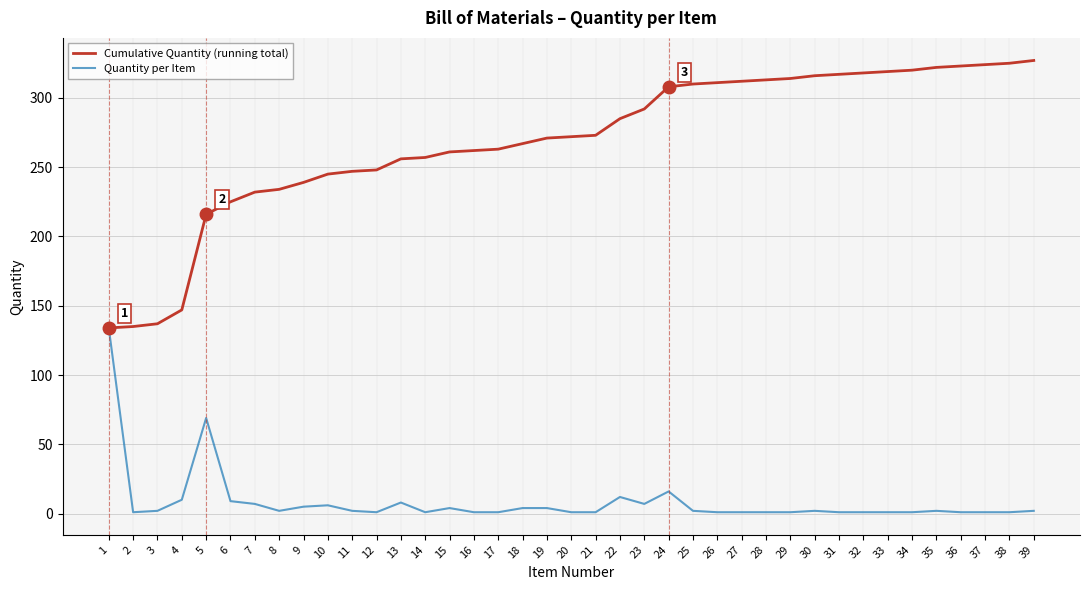

Is the value of Quantity per Item at 11 greater than the value of Cumulative Quantity (running total) at 39?

No